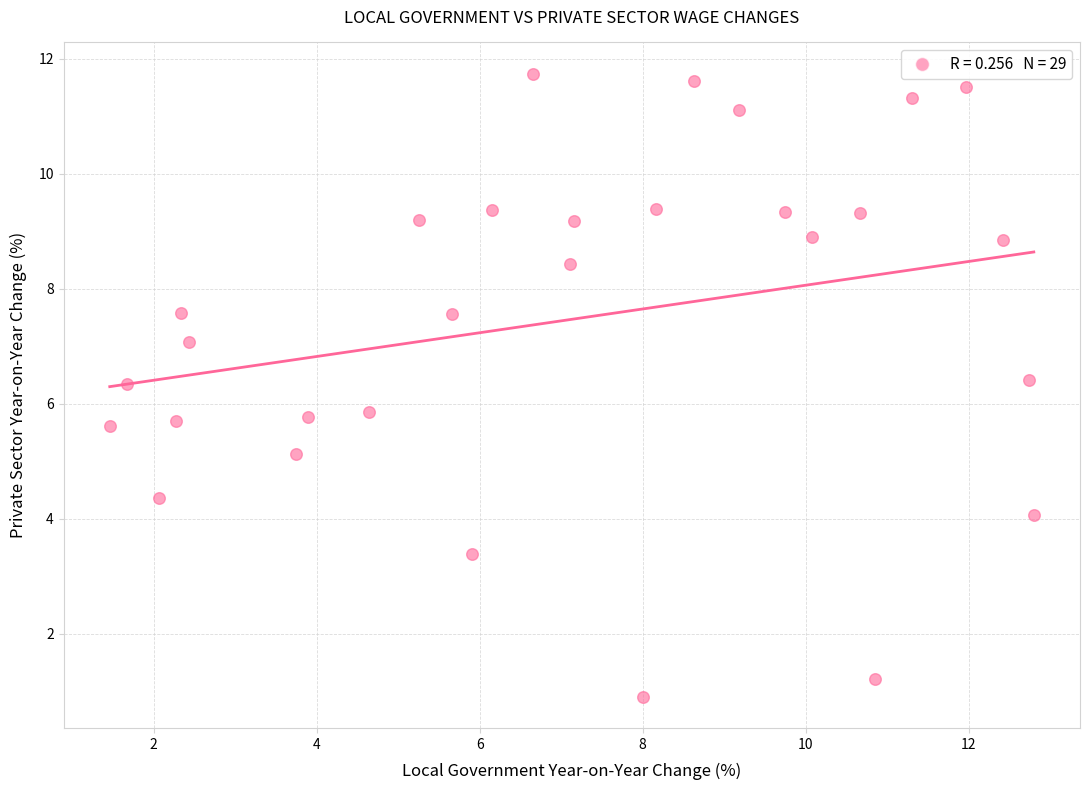

What is the range of Y values (max minus min)?

10.8